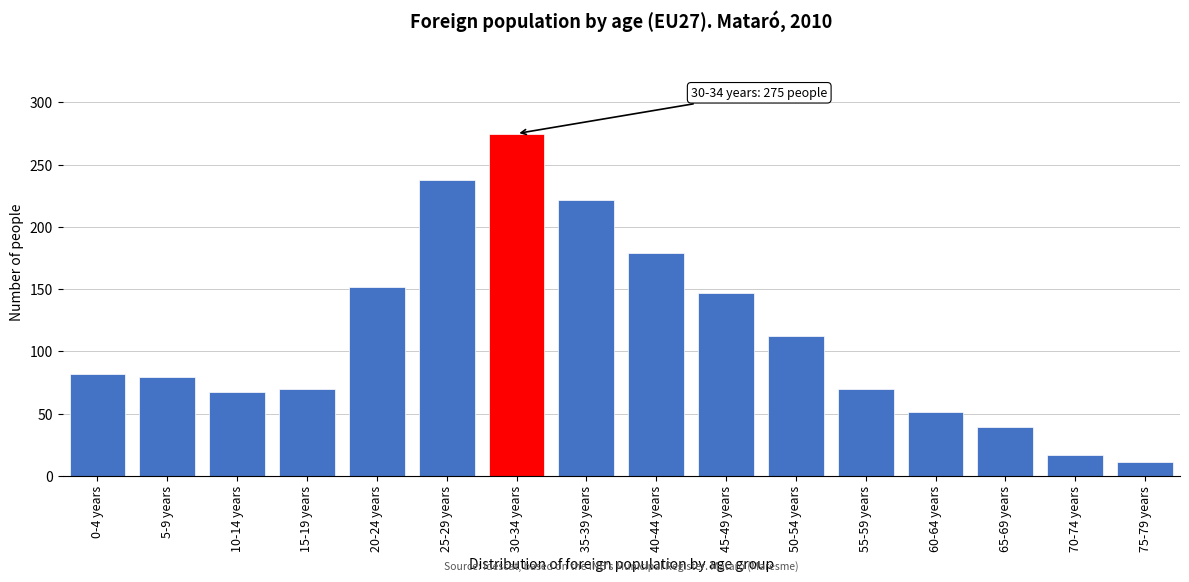

Reading right to left, what are all the values shown in this chart?

75-79 years=11	70-74 years=17	65-69 years=39	60-64 years=51	55-59 years=70	50-54 years=112	45-49 years=147	40-44 years=179	35-39 years=222	30-34 years=275	25-29 years=238	20-24 years=152	15-19 years=70	10-14 years=67	5-9 years=79	0-4 years=82